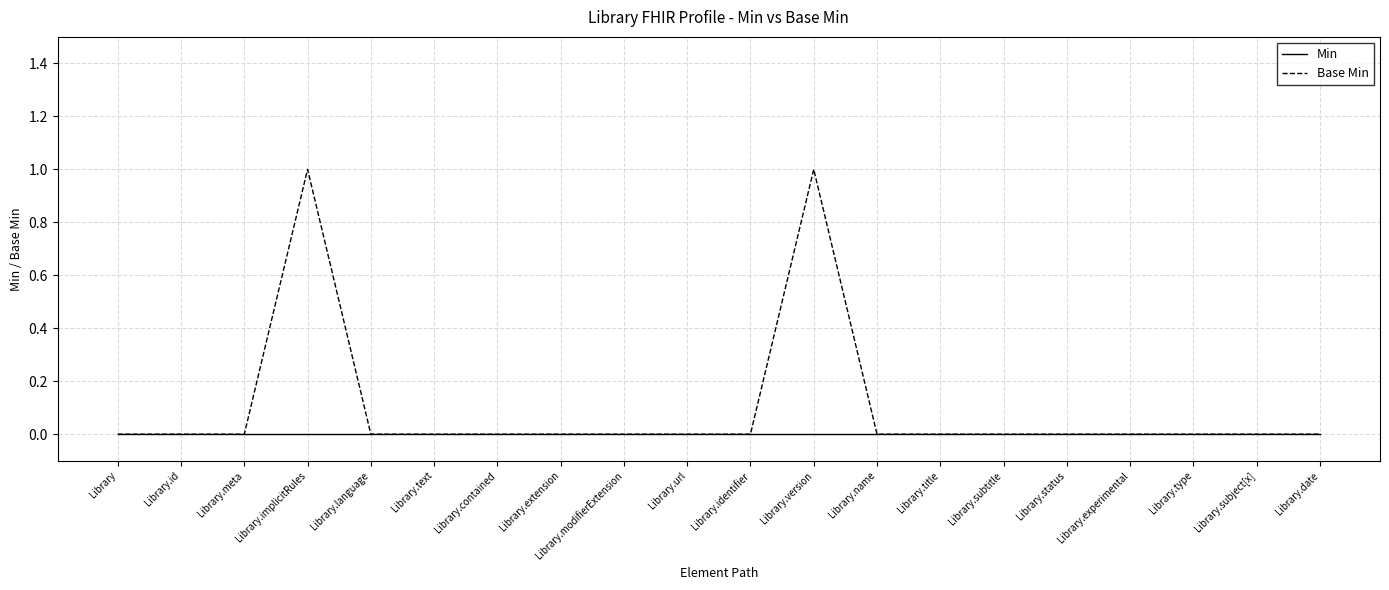

What position from the right is Library.date?

1